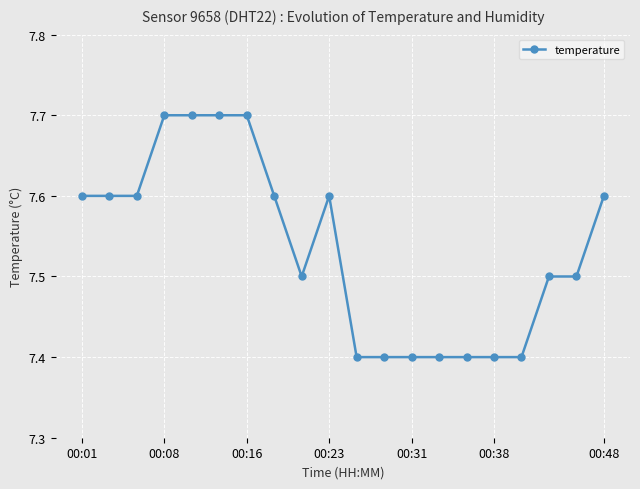

What is the average value?

7.5